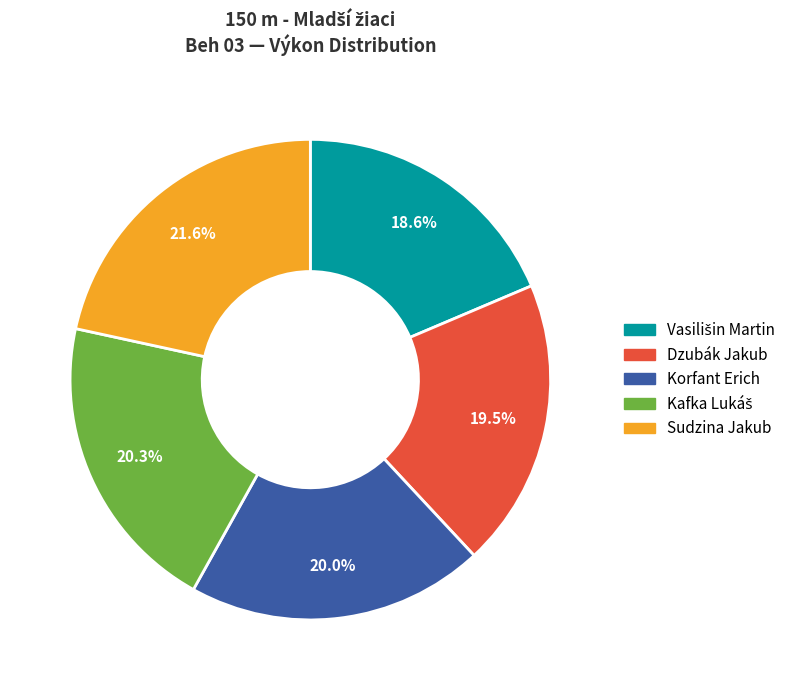

Which category has the biggest portion of the pie?

Sudzina Jakub